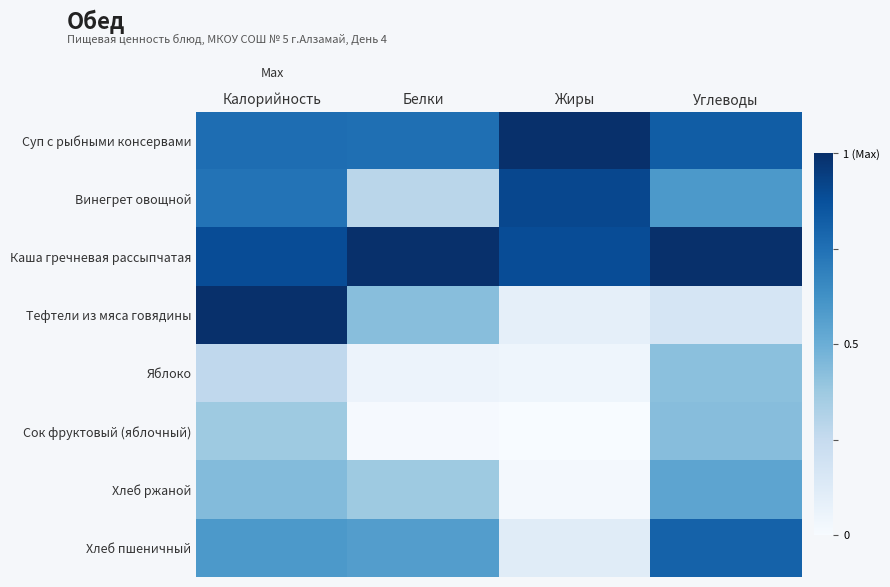

At how many categories does at least one series exceed 0?

4